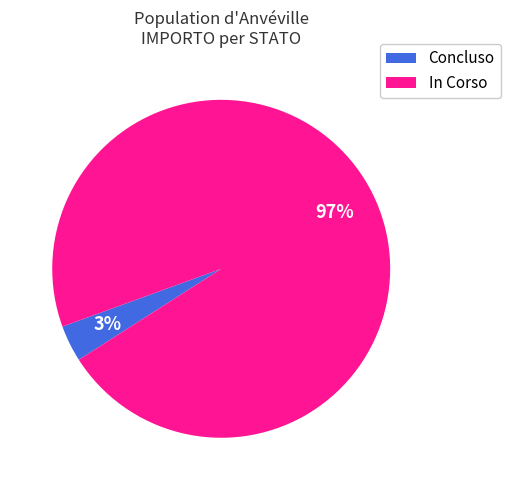

Which category has the biggest portion of the pie?

In Corso